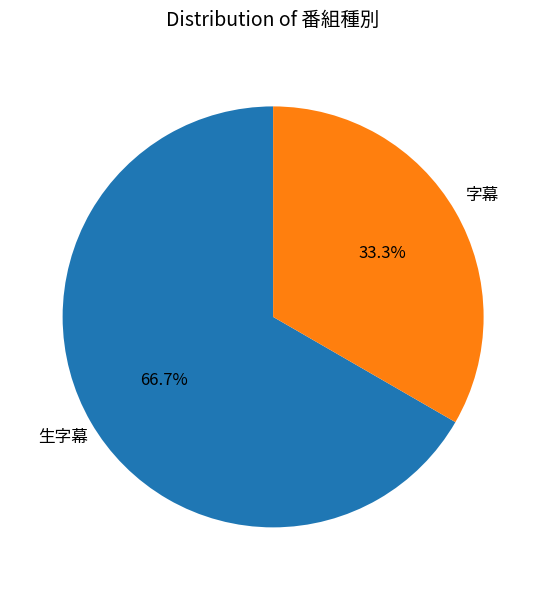

What is the ratio of the value at 字幕 to the value at 生字幕?

0.5